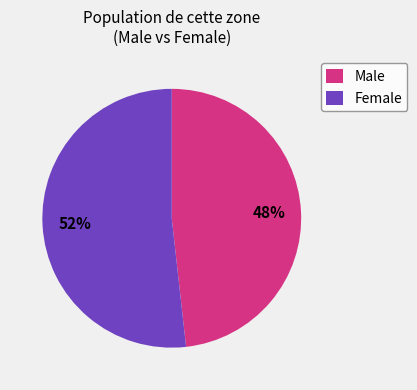

Count the number of slices in the pie.

2